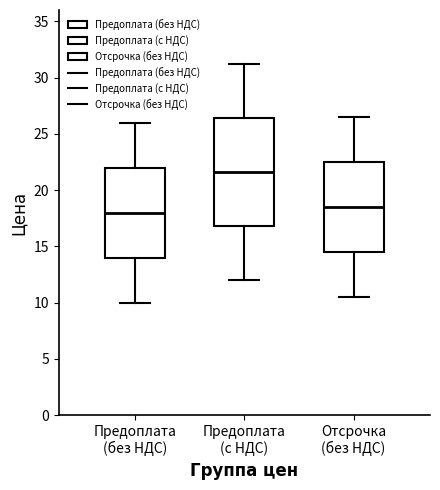

Which box has the highest median line?

Предоплата (с НДС)